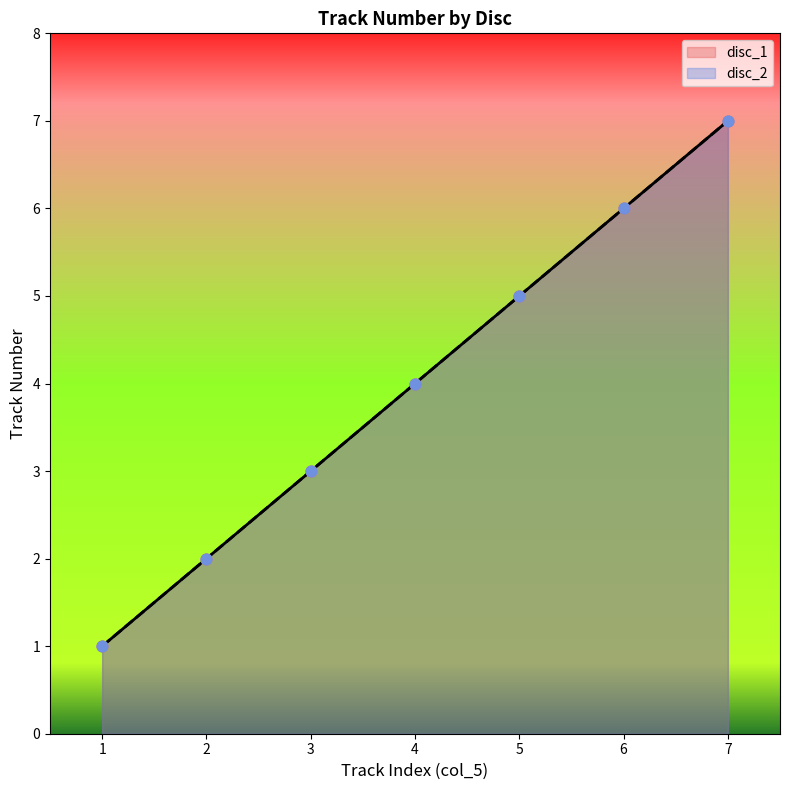

Is the value of disc_2 at 7 greater than the value of disc_1 at 7?

No